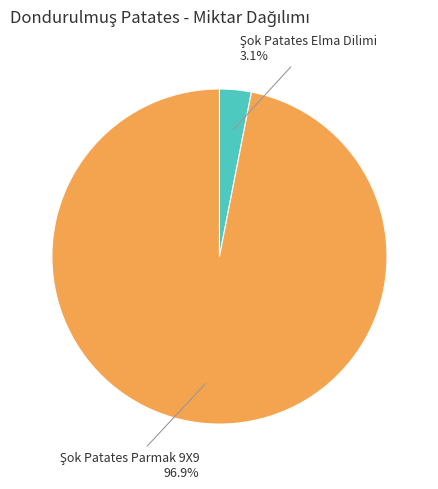

Is there any slice that represents more than half of the pie?

Yes